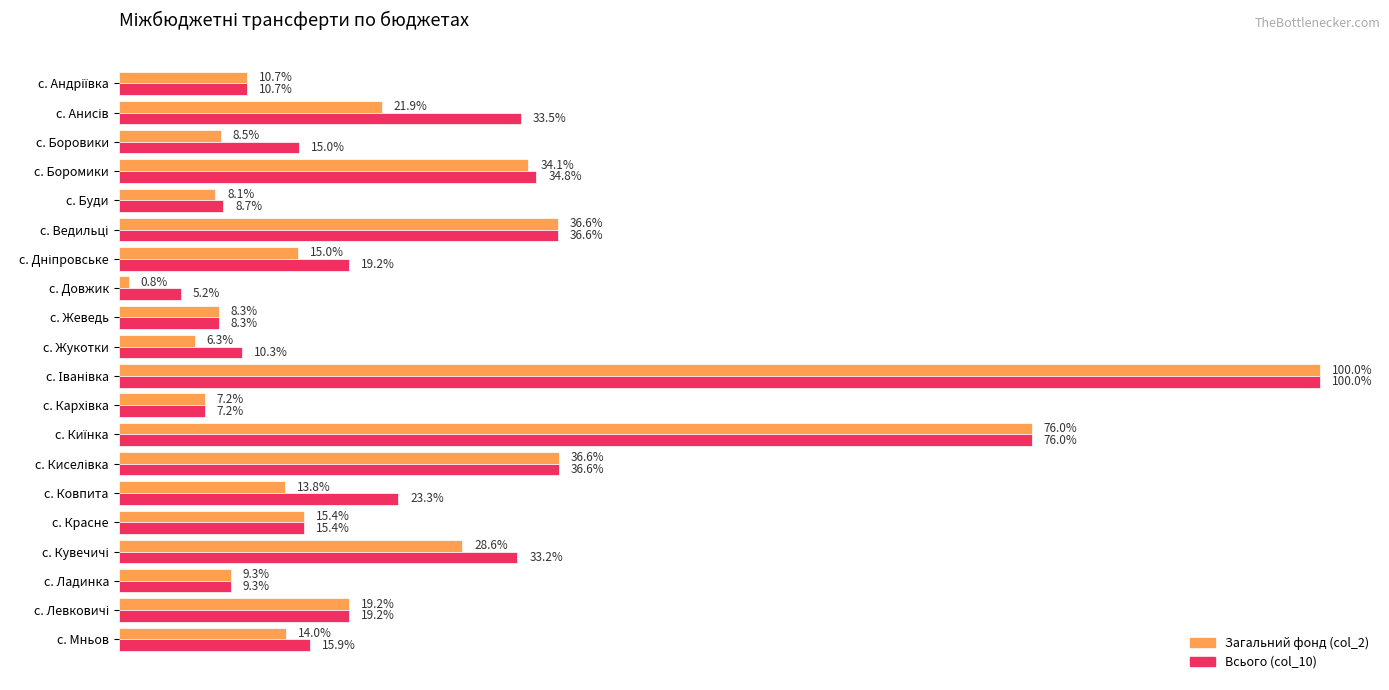

What are all the series names shown in the legend?

Загальний фонд (col_2), Всього (col_10)